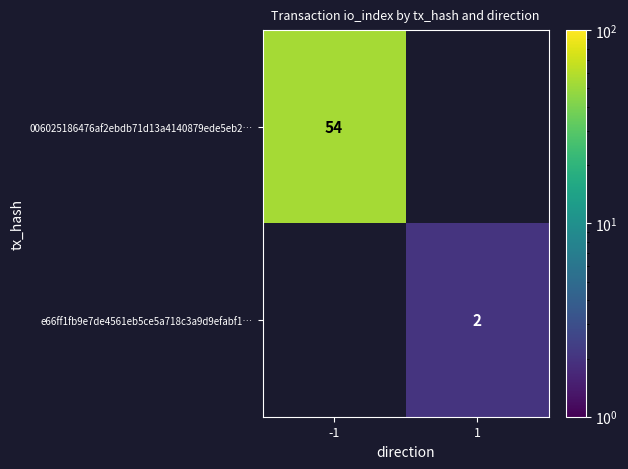

The 006025186476af2ebdb71d13a4140879ede5eb2… series shows 54 at -1. True or false?

True